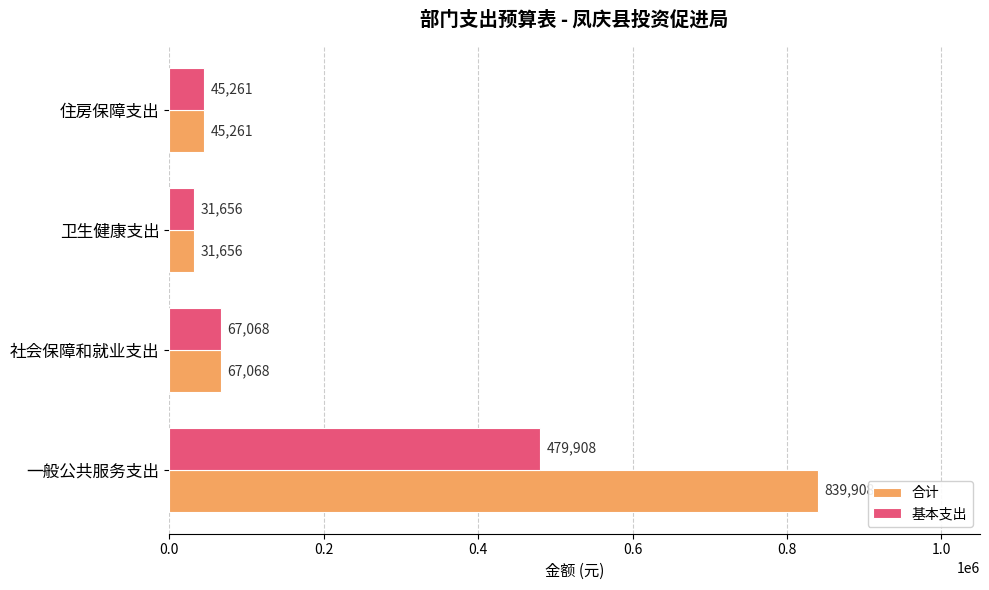

True or false: 基本支出 has a value of 30646.5 at 社会保障和就业支出.

False